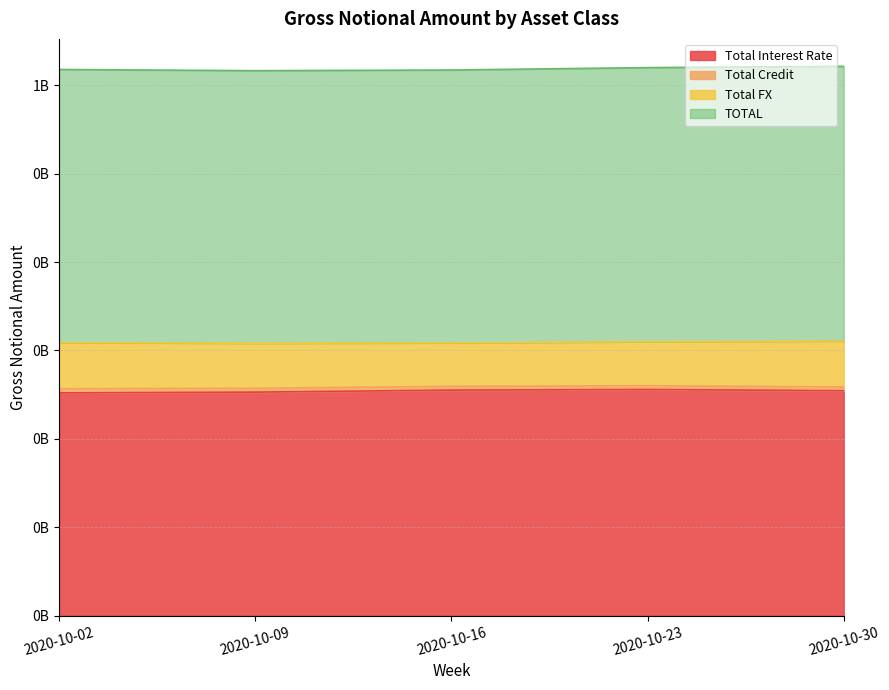

Does the chart have visible grid lines?

Yes